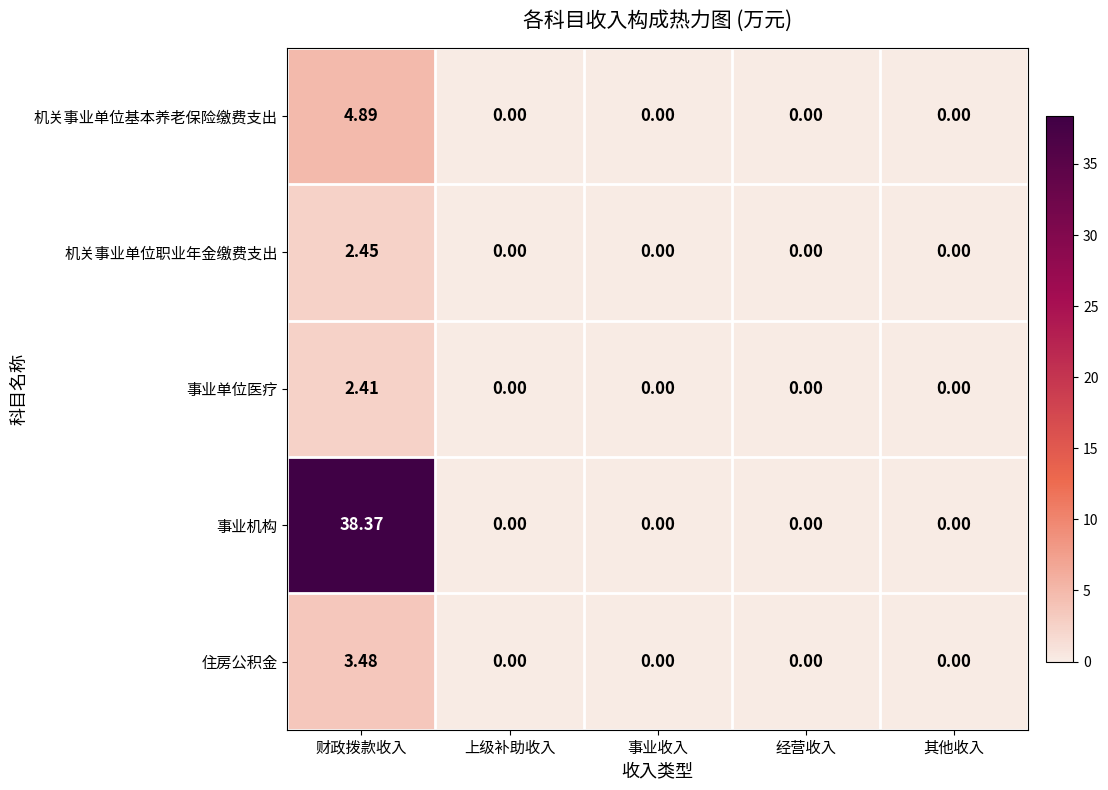

Rank the series at 财政拨款收入 from highest to lowest value.

事业机构, 机关事业单位基本养老保险缴费支出, 住房公积金, 机关事业单位职业年金缴费支出, 事业单位医疗